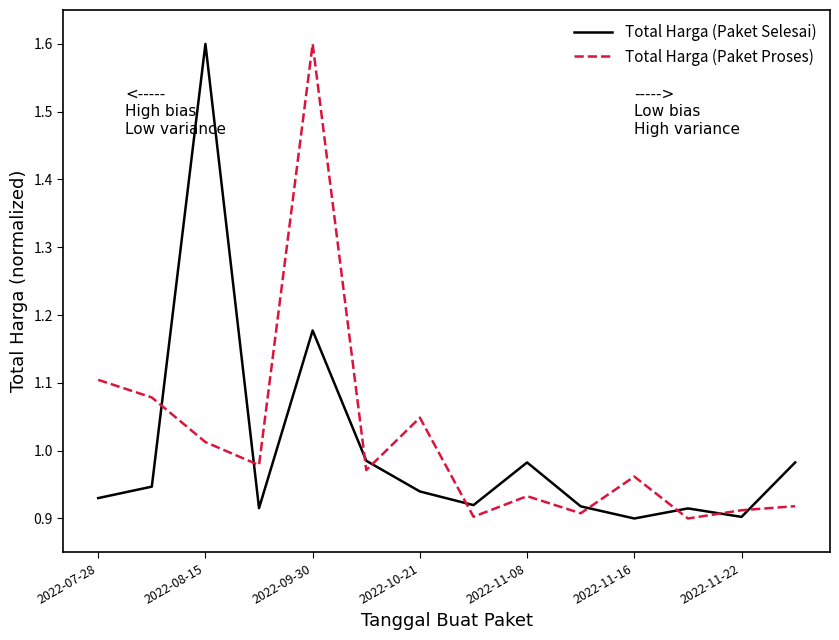

True or false: Total Harga (Paket Proses) and Total Harga (Paket Selesai) intersect in this chart.

True